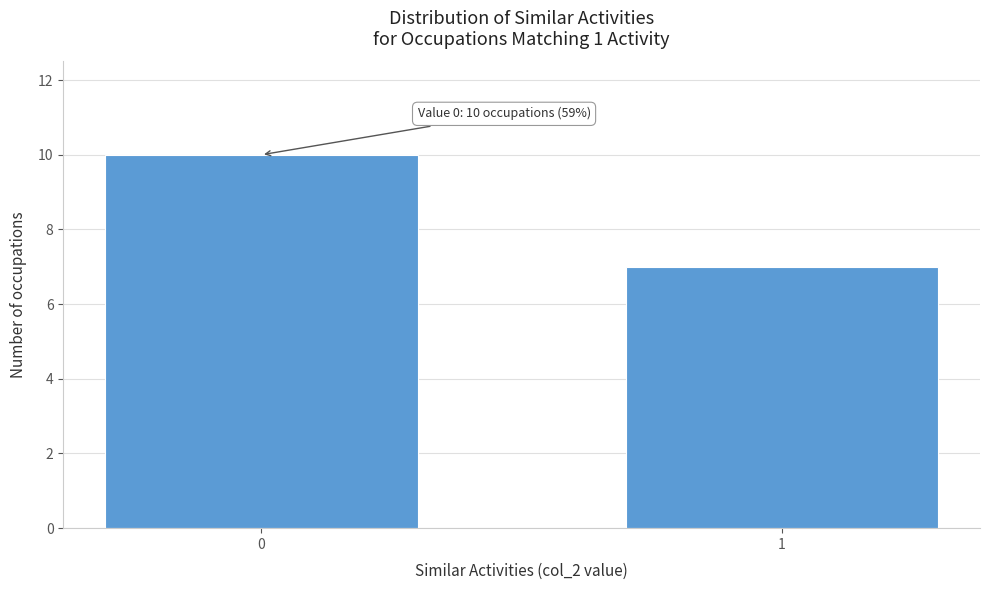

Reading left to right, transcribe all the data shown in this chart.

10	7